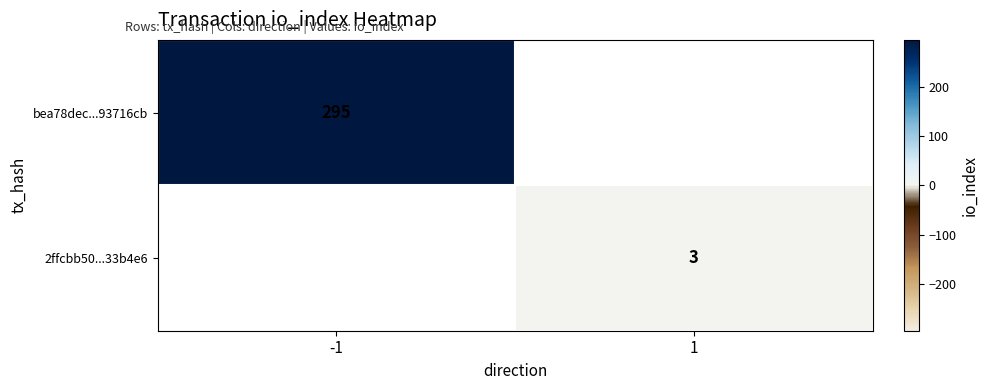

The value of bea78dec...93716cb at -1 is 189. True or false?

False